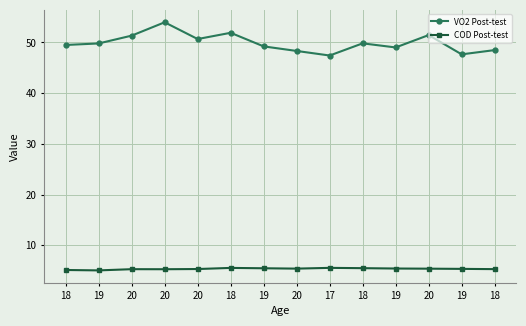

At which category does COD Post-test reach its first local valley?

19